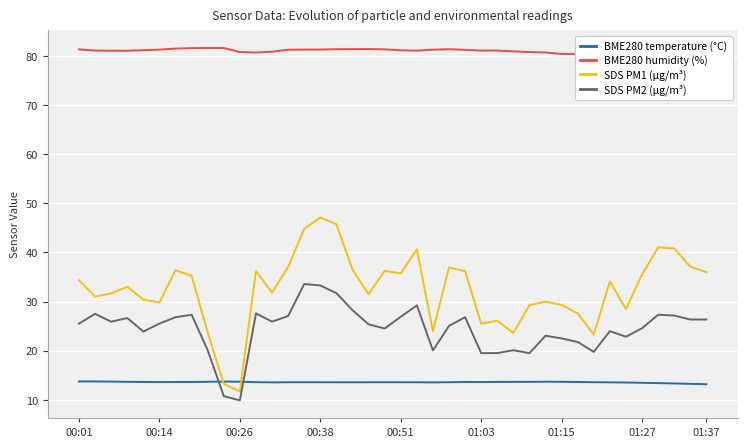

The SDS PM1 (µg/m³) series shows 24.4 at 01:27. True or false?

False